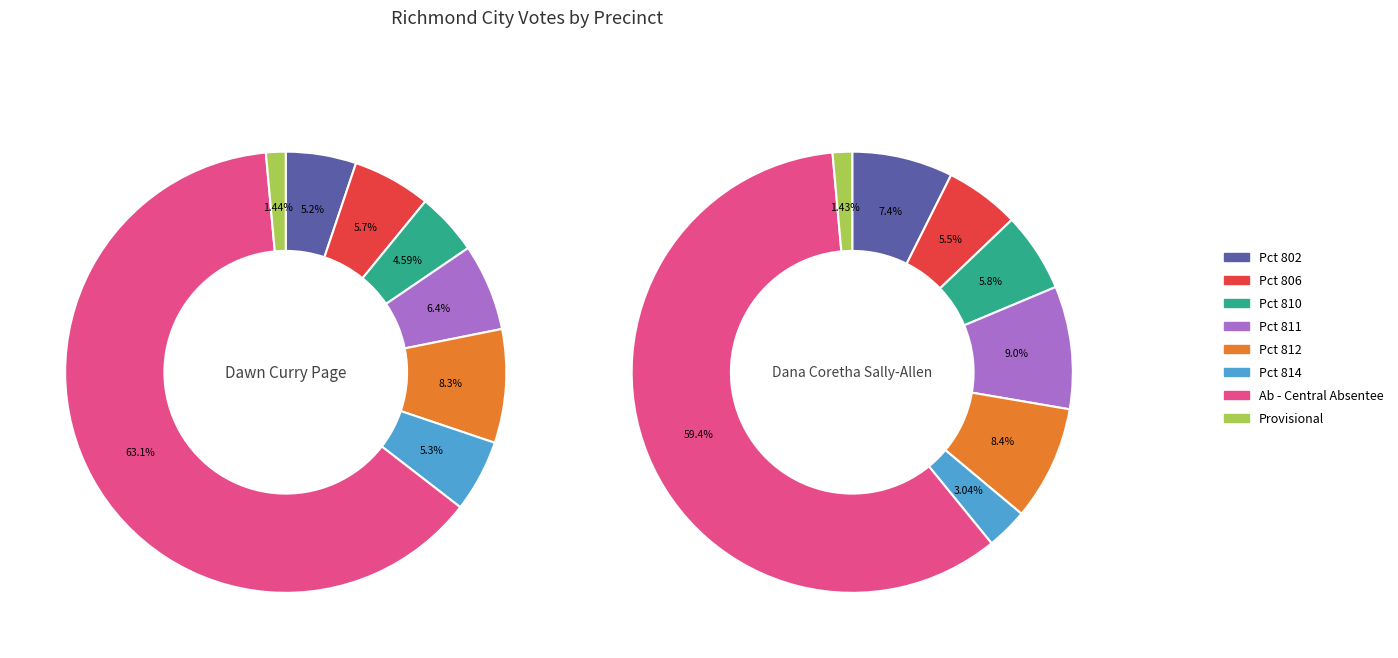

The Pct 810 slice represents 1% of the pie. True or false?

False